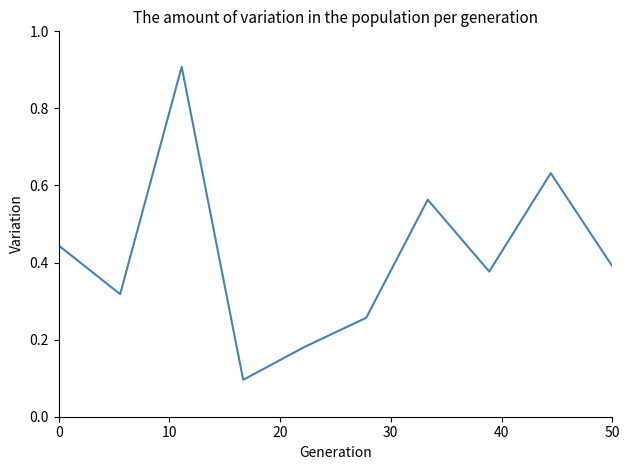

What is the greatest value displayed?

0.9